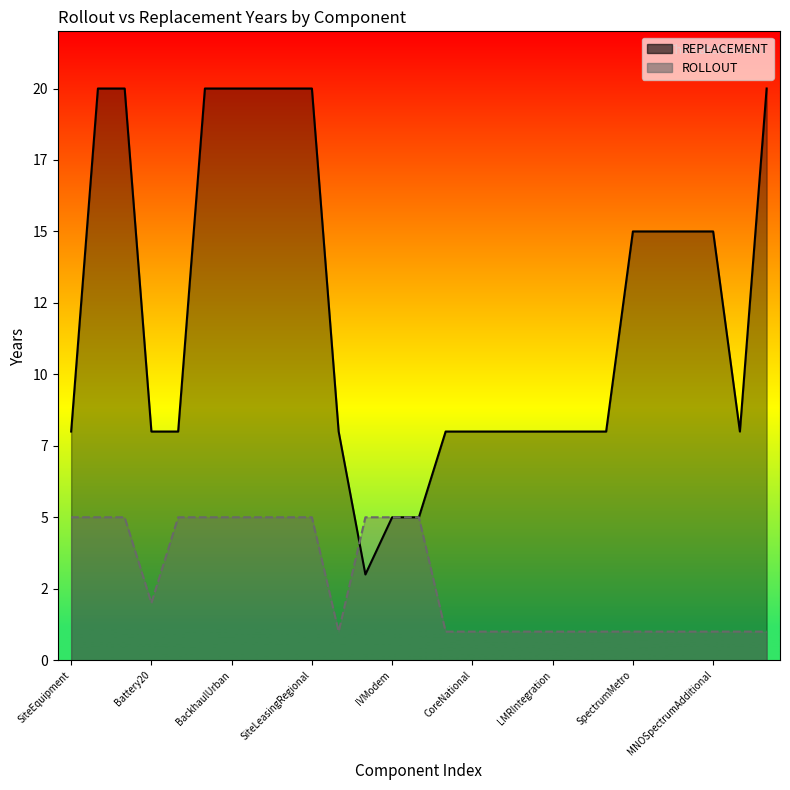

What is the difference between the second highest and minimum values in the REPLACEMENT series?

17